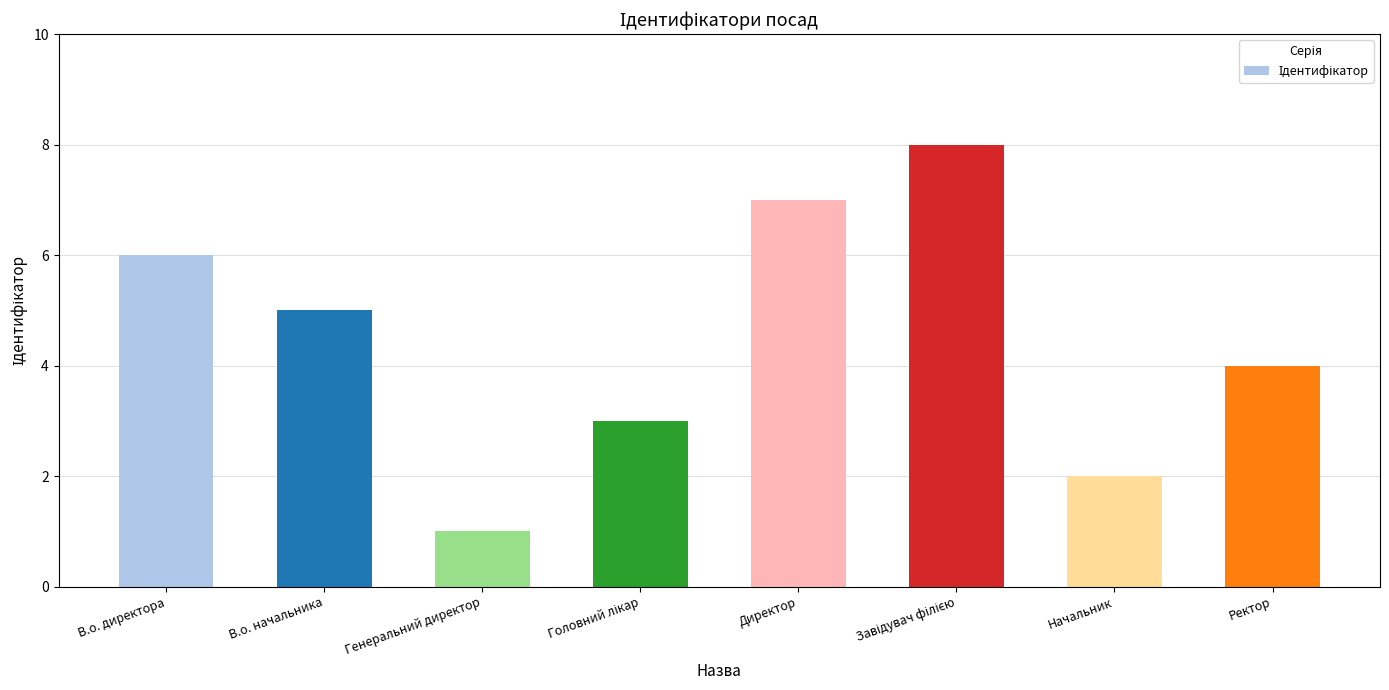

What is the label of the 5th bar from the left?

Директор